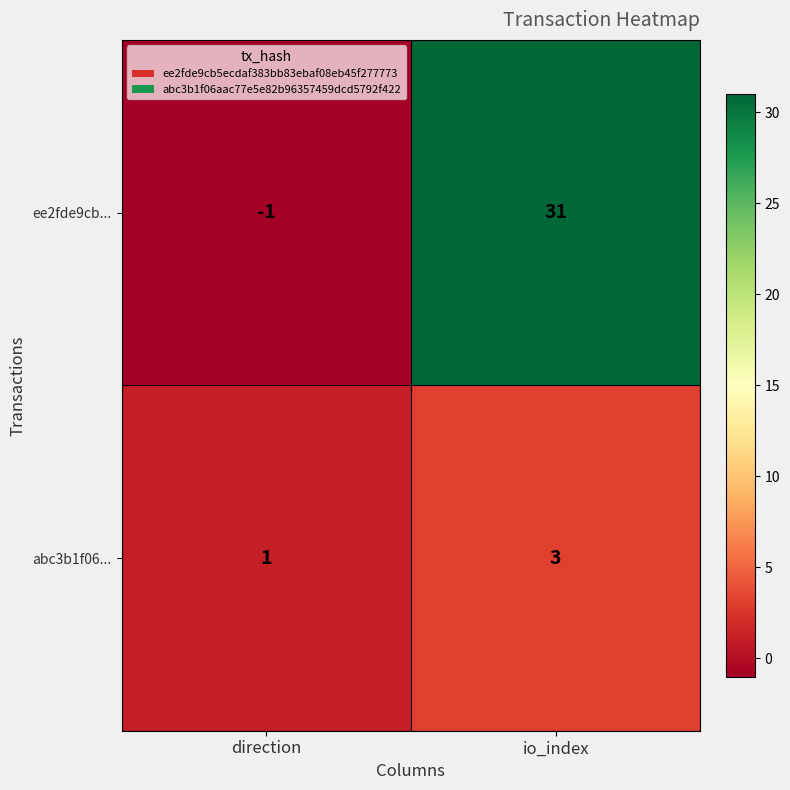

List the series in order of their overall mean, lowest first.

abc3b1f06..., ee2fde9cb...